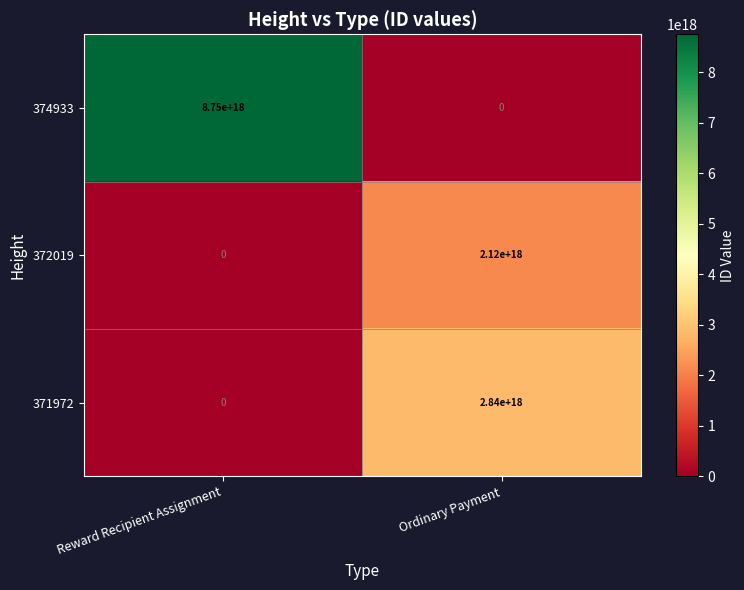

Between Reward Recipient Assignment and Ordinary Payment, which series saw the biggest shift?

374933